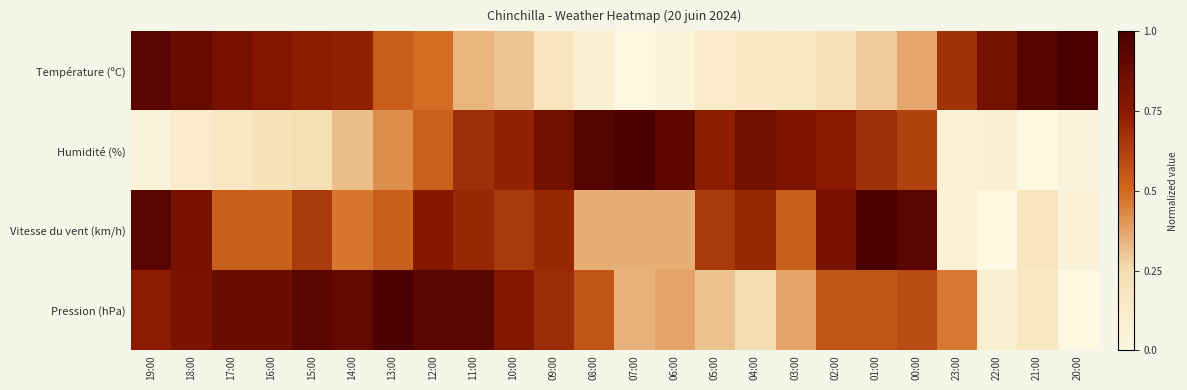

Between 13:00 and 12:00, which is larger?

13:00